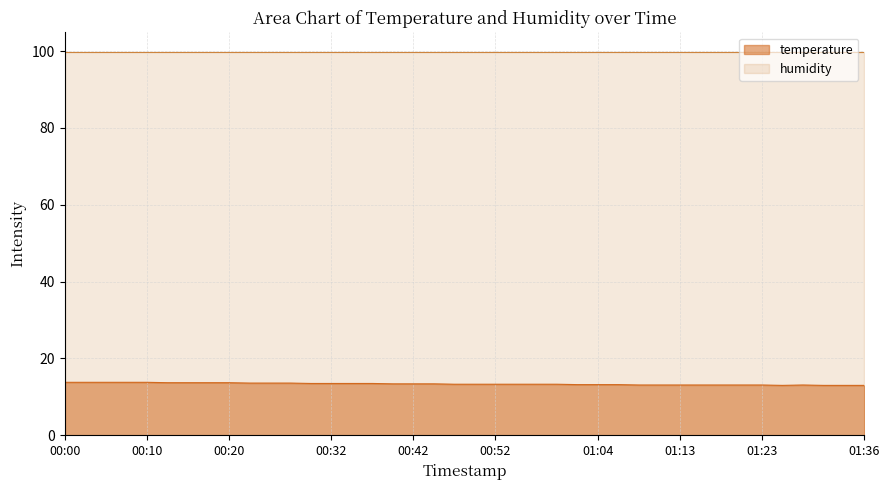

Approximately how many times larger is the value at 00:44 compared to 01:09?

1.0